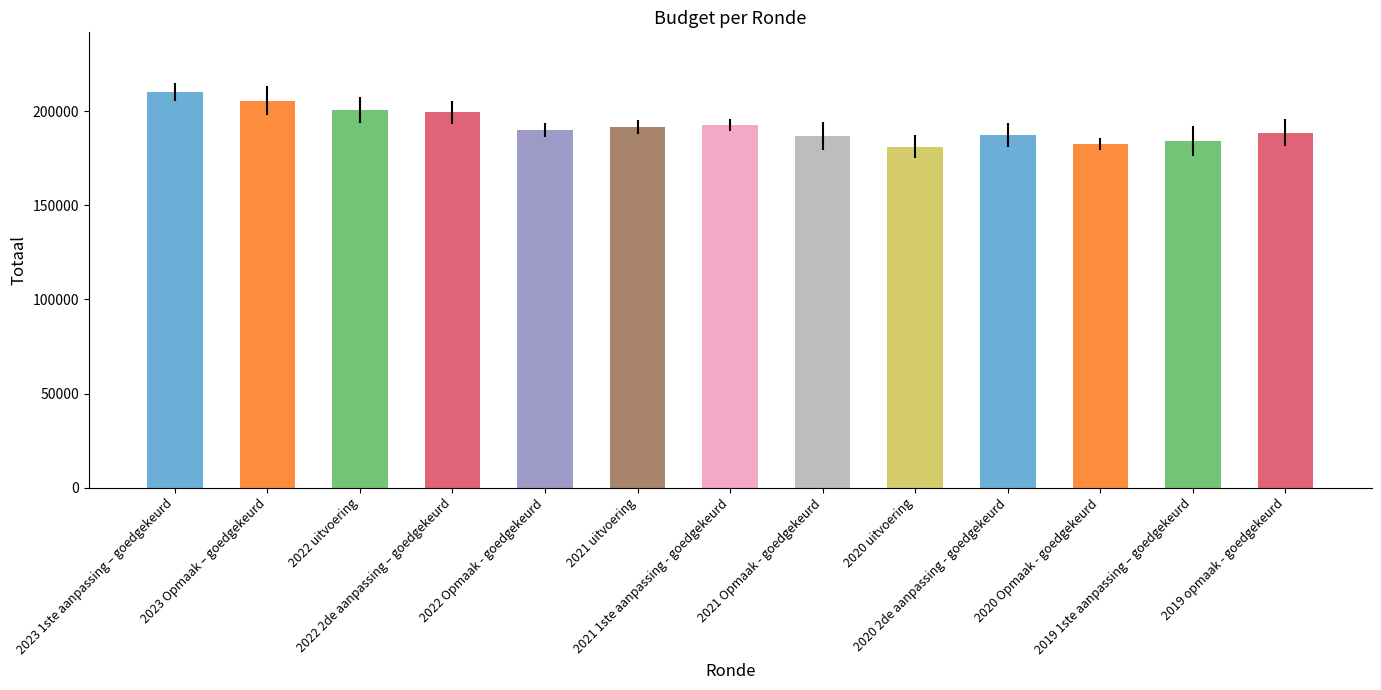

What is the sum of all values?

2500228